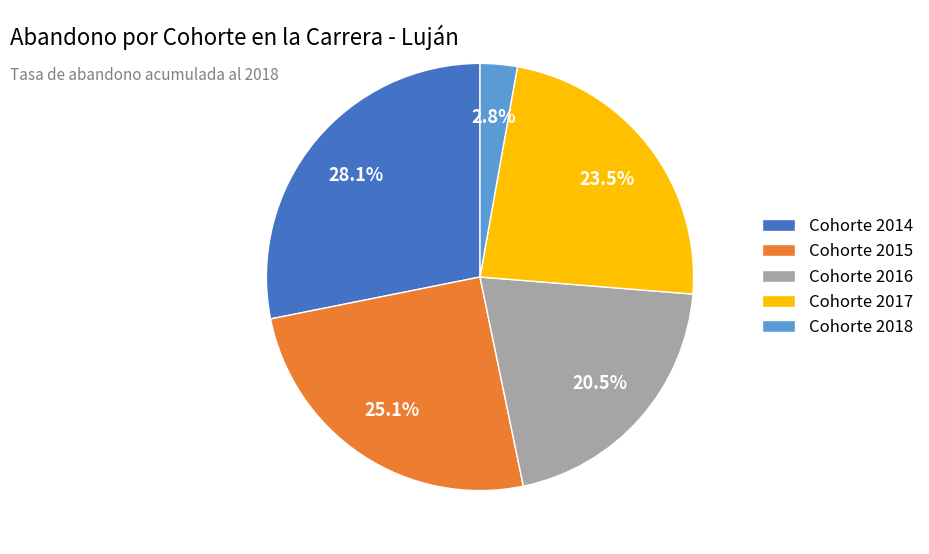

How many segments does this pie chart have?

5